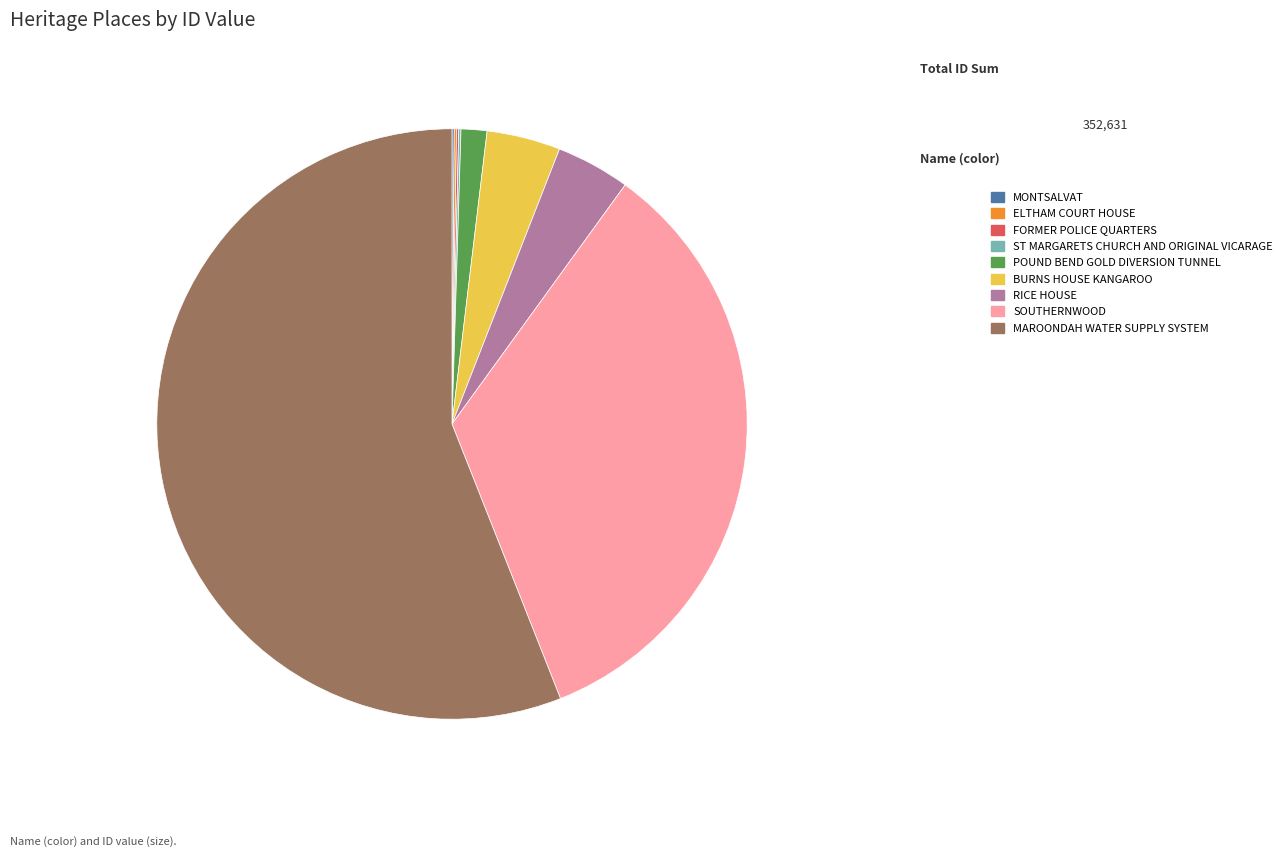

True or false: SOUTHERNWOOD accounts for 34% of the total.

True